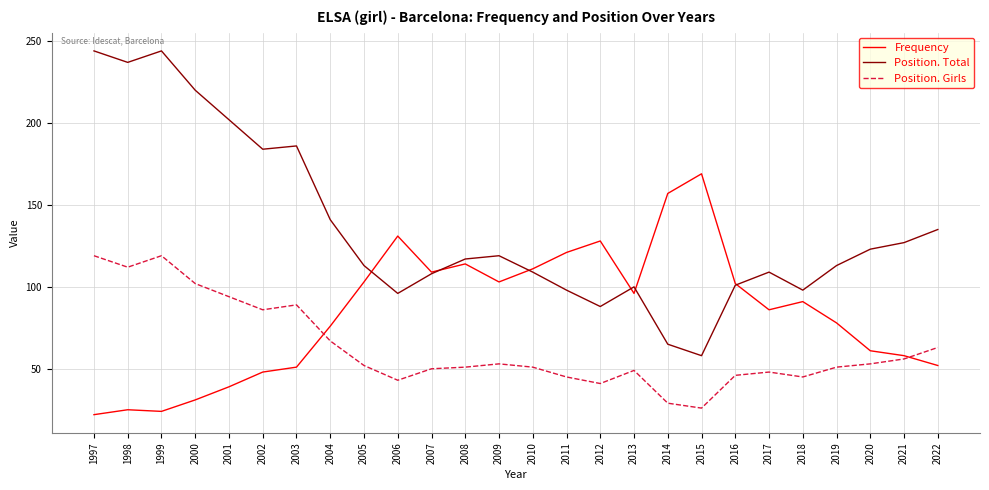

What is the difference between the highest and lowest values at 2012?

87